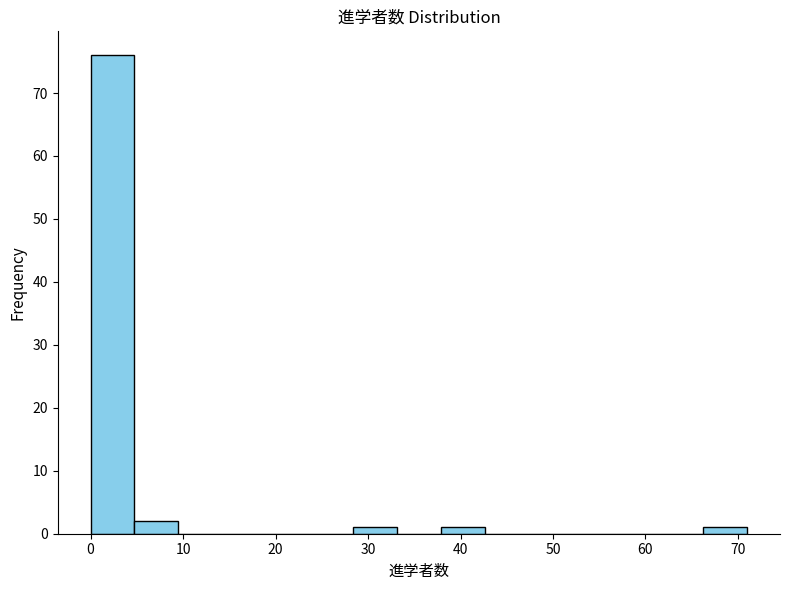

Which range on the x-axis has the tallest bar?

0 to 5